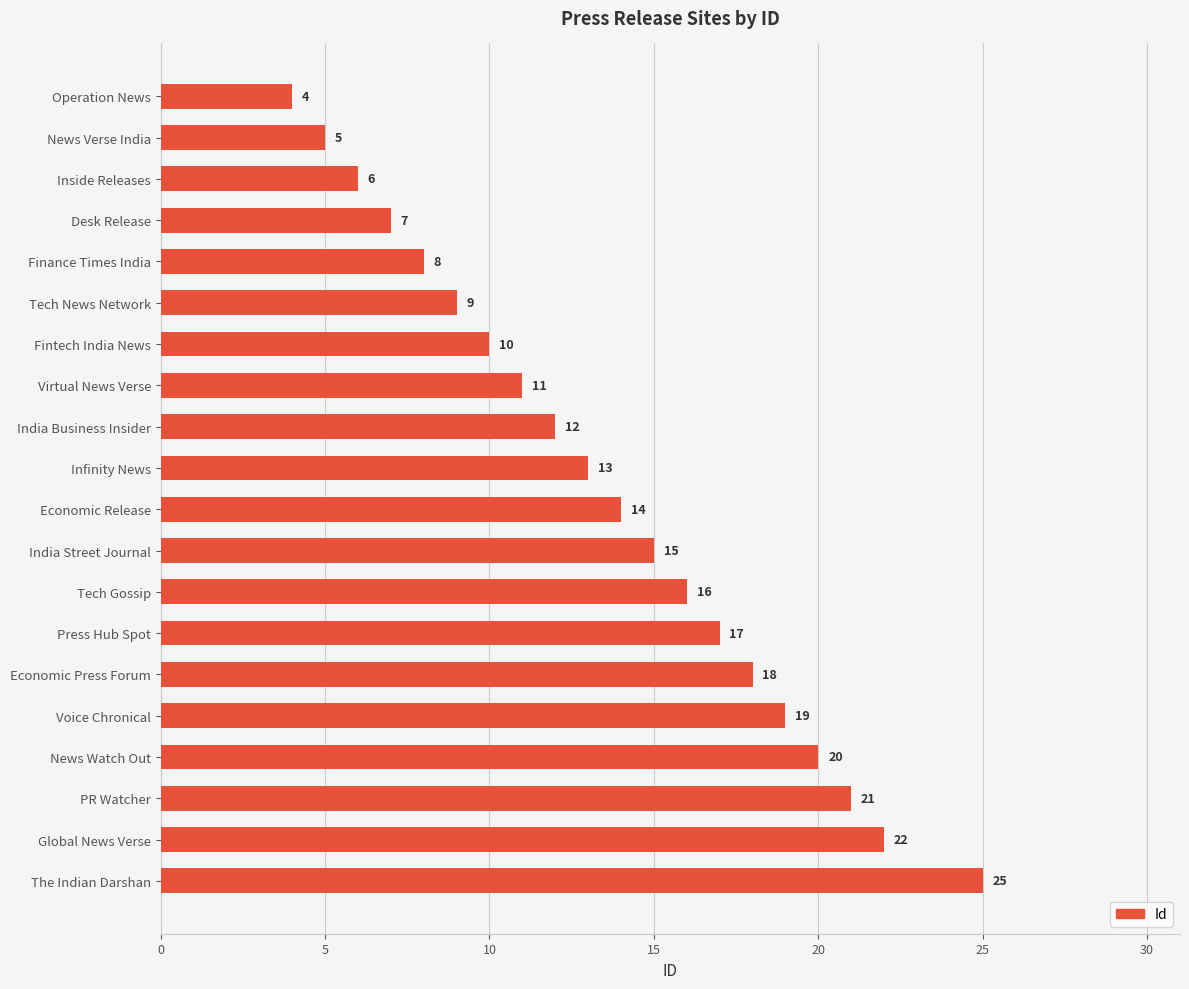

Does the chart contain any negative values?

No